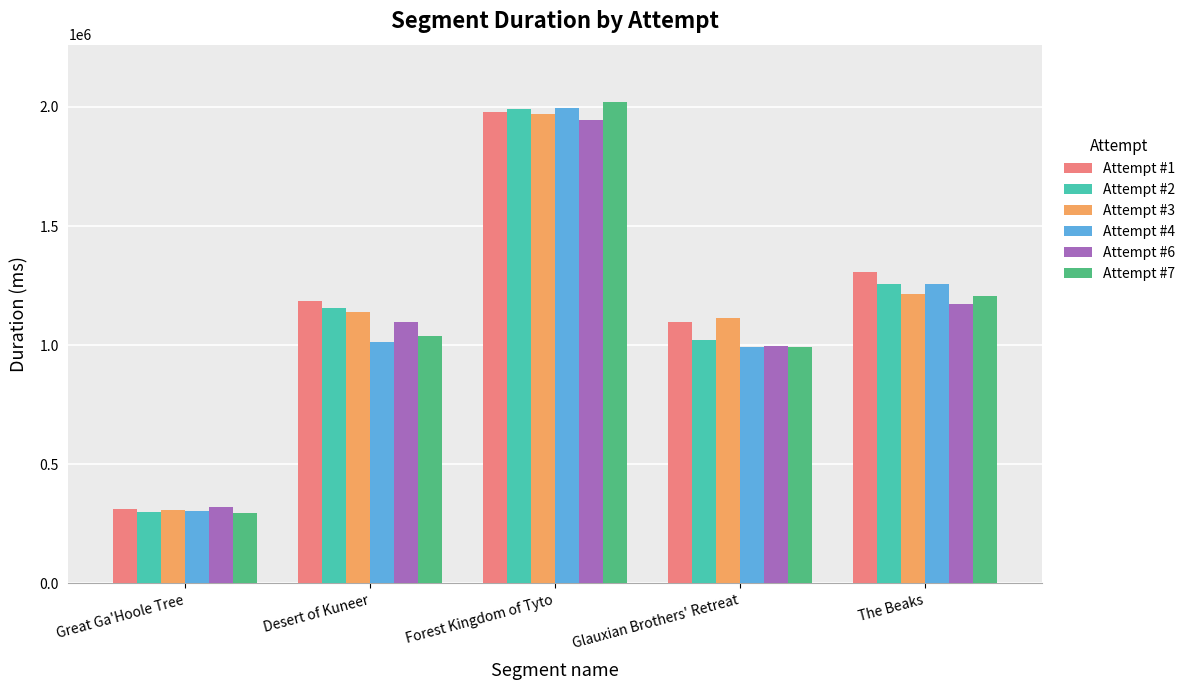

List the labels in order of Attempt #1 value, largest first.

Forest Kingdom of Tyto, The Beaks, Desert of Kuneer, Glauxian Brothers' Retreat, Great Ga'Hoole Tree